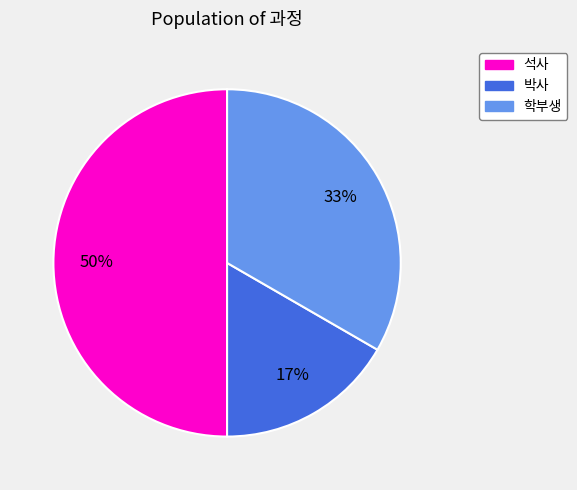

Is the sum of 석사 and 학부생 greater than half?

Yes